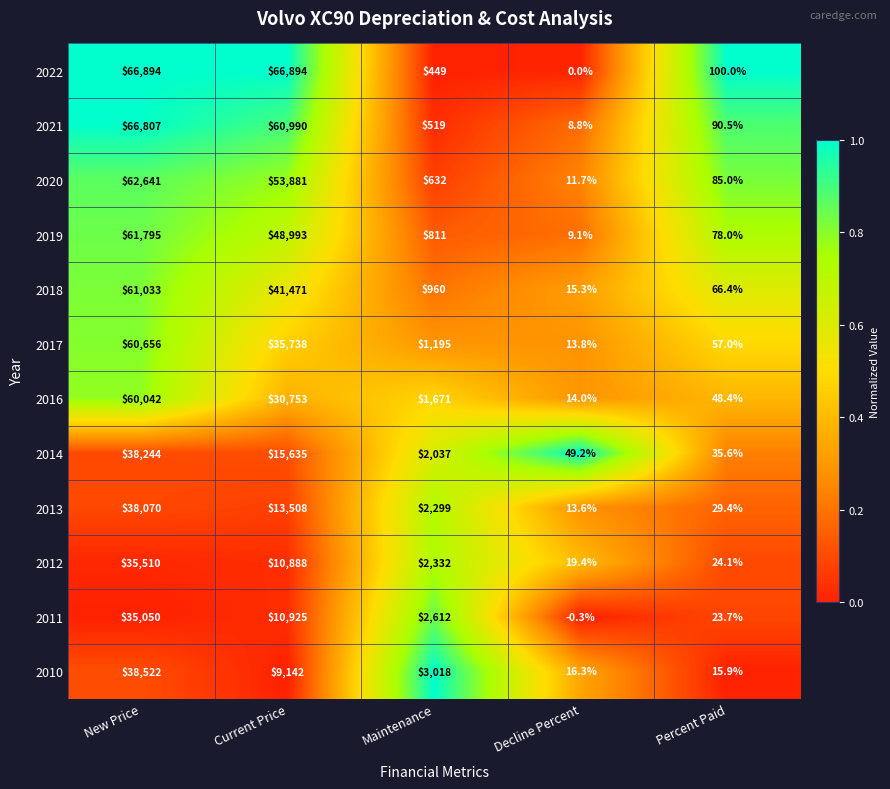

The value of 2013 at Percent Paid is 52.1. True or false?

False